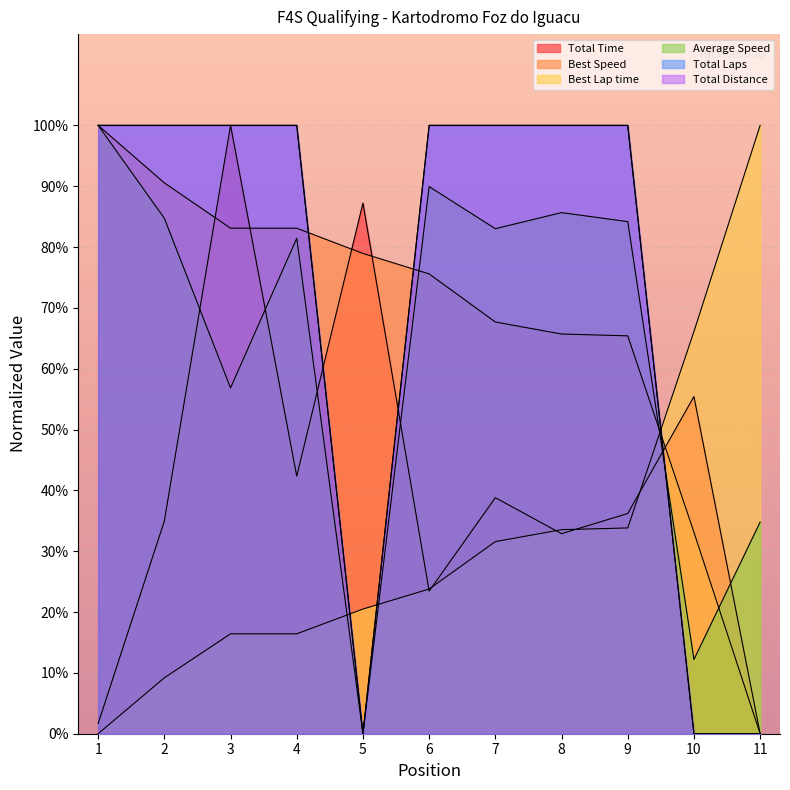

Which category has the highest value in the Total Laps series?

1